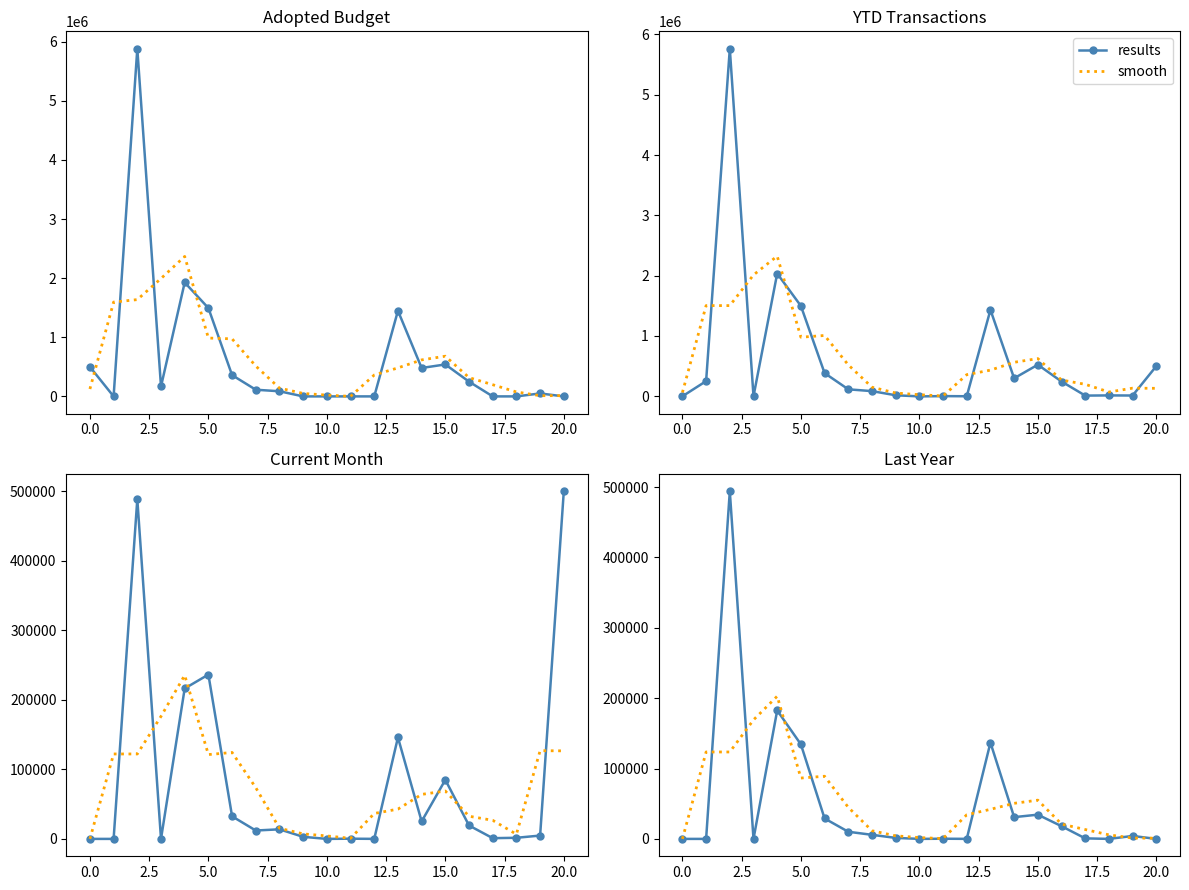

What are all the series names shown in the legend?

results, smooth